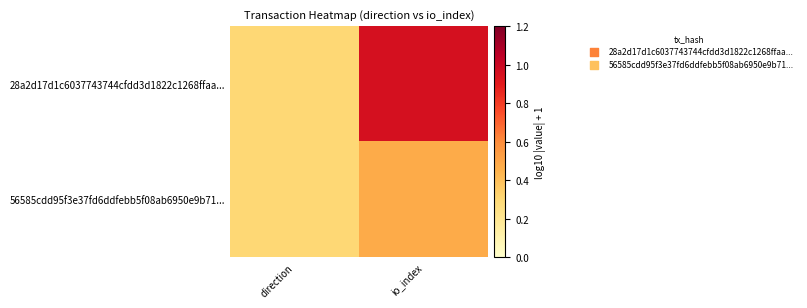

Rank the series by their maximum value, from highest to lowest.

28a2d17d1c6037743744cfdd3d1822c1268ffaa..., 56585cdd95f3e37fd6ddfebb5f08ab6950e9b71...